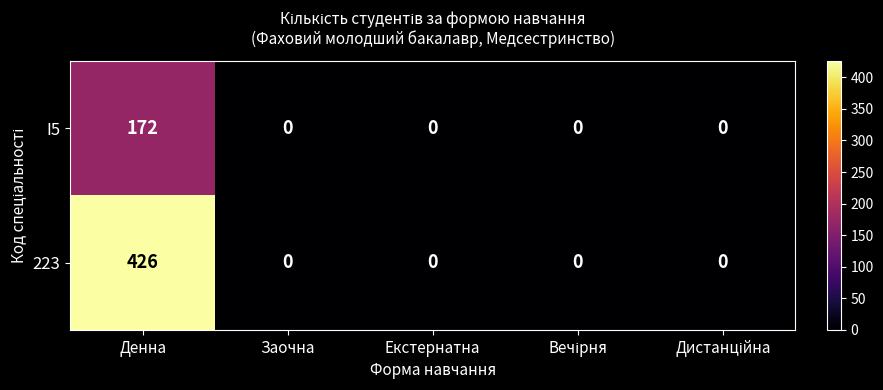

How many categories are shown in the chart?

5